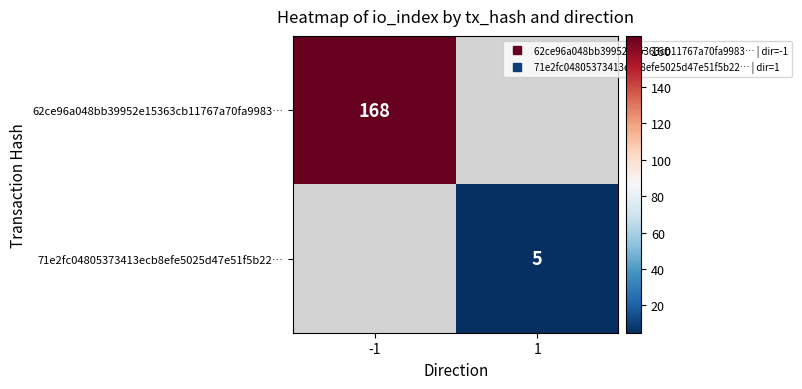

At which label does 71e2fc04805373413ecb8efe5025d47e51f5b22… reach its peak?

-1